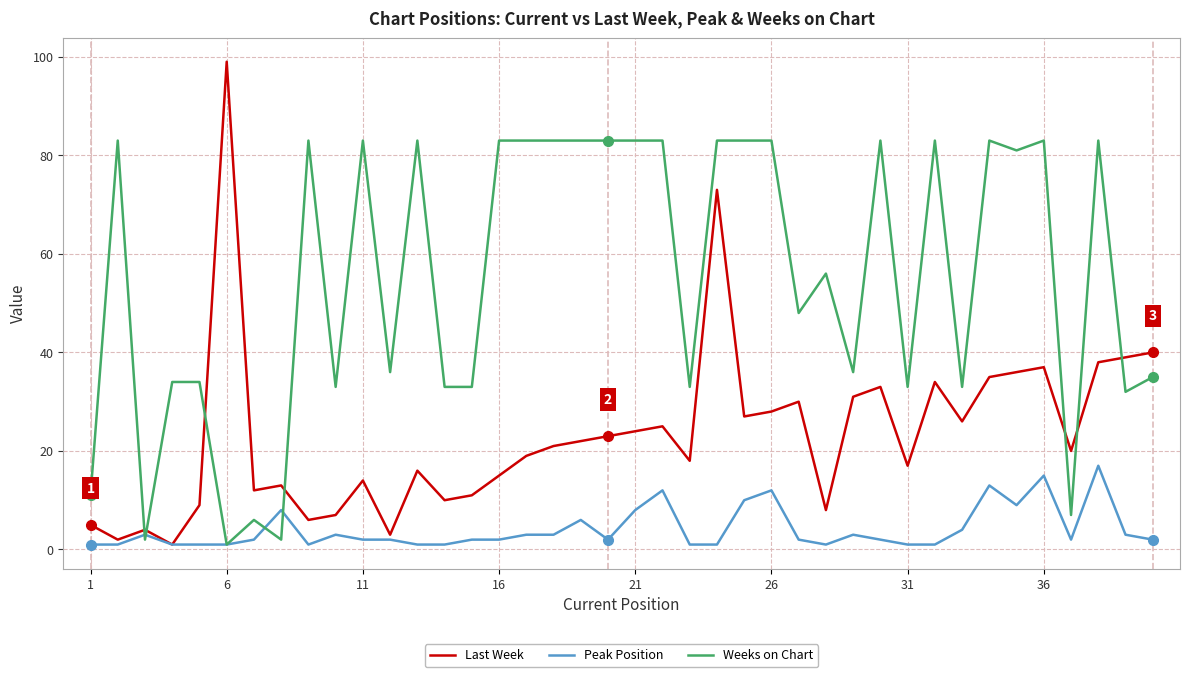

Which series has the widest spread of values?

Last Week